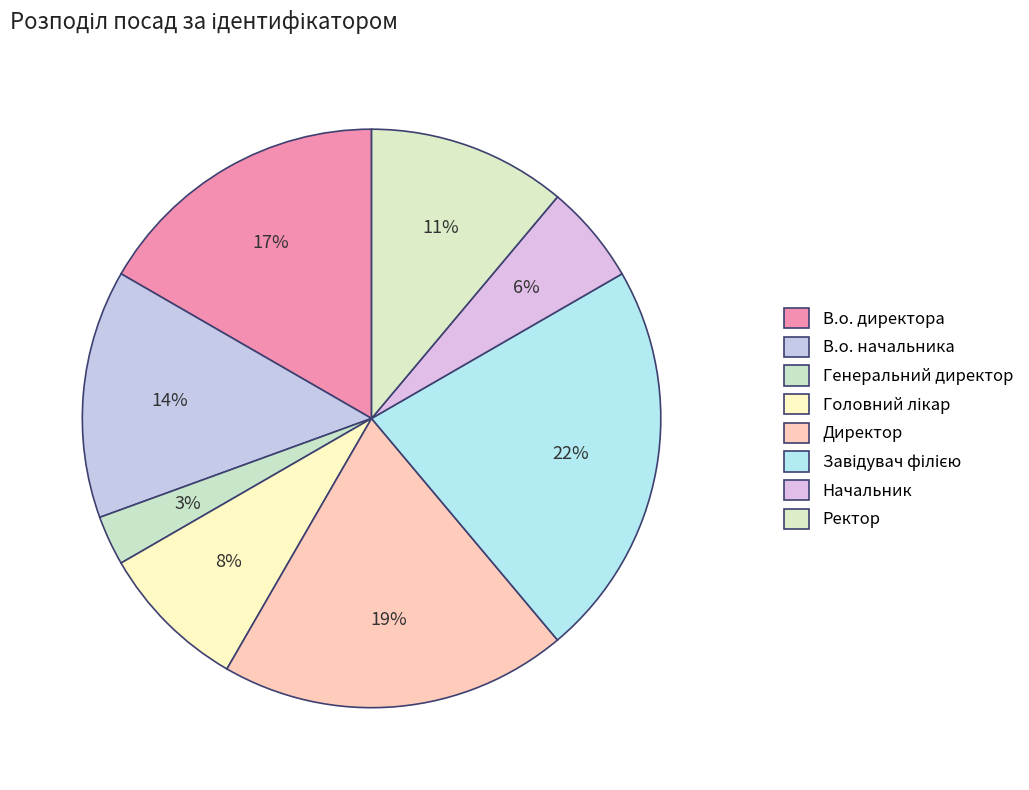

What percentage is the В.о. директора slice, to the nearest percent?

17%